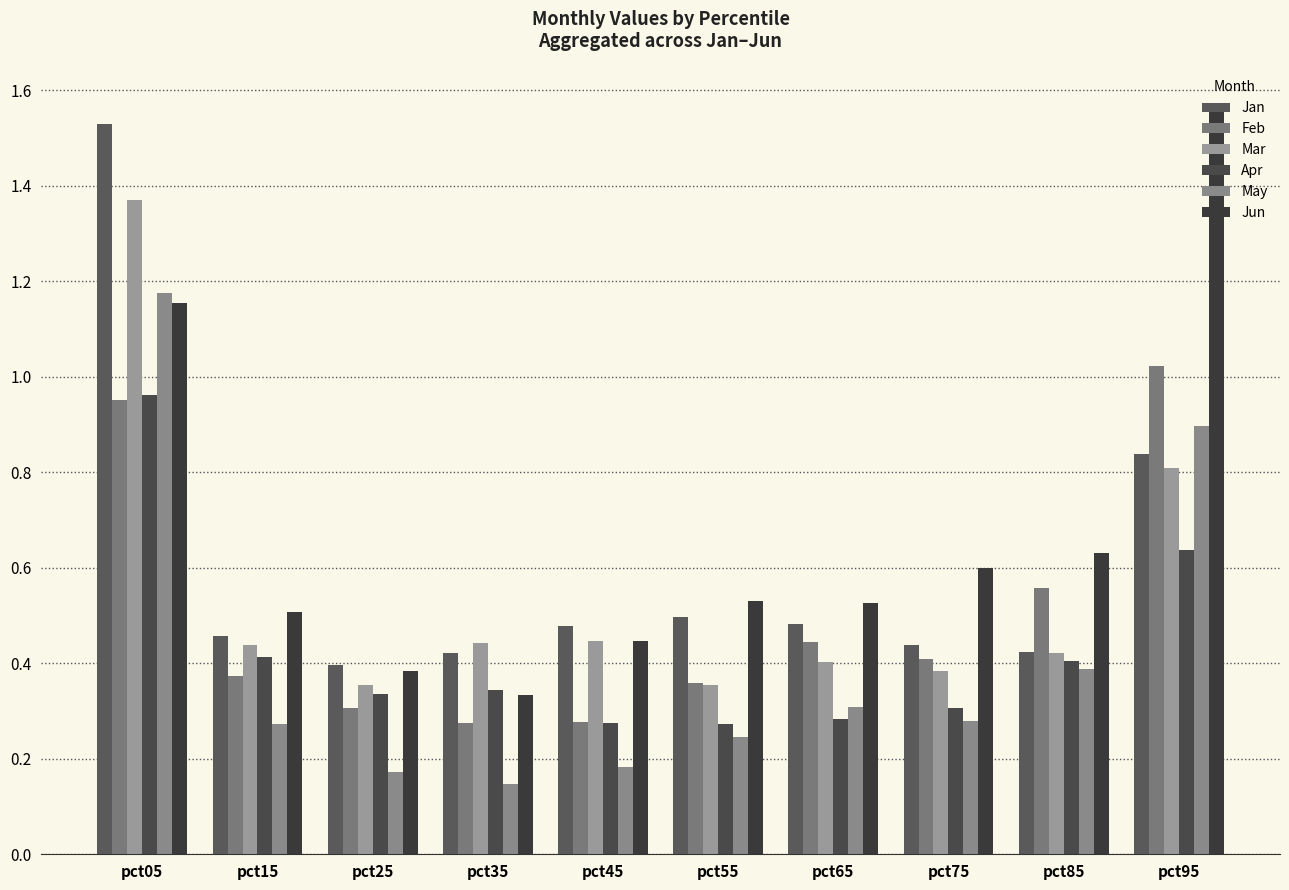

Are the bars grouped side by side (vs. stacked)?

Yes